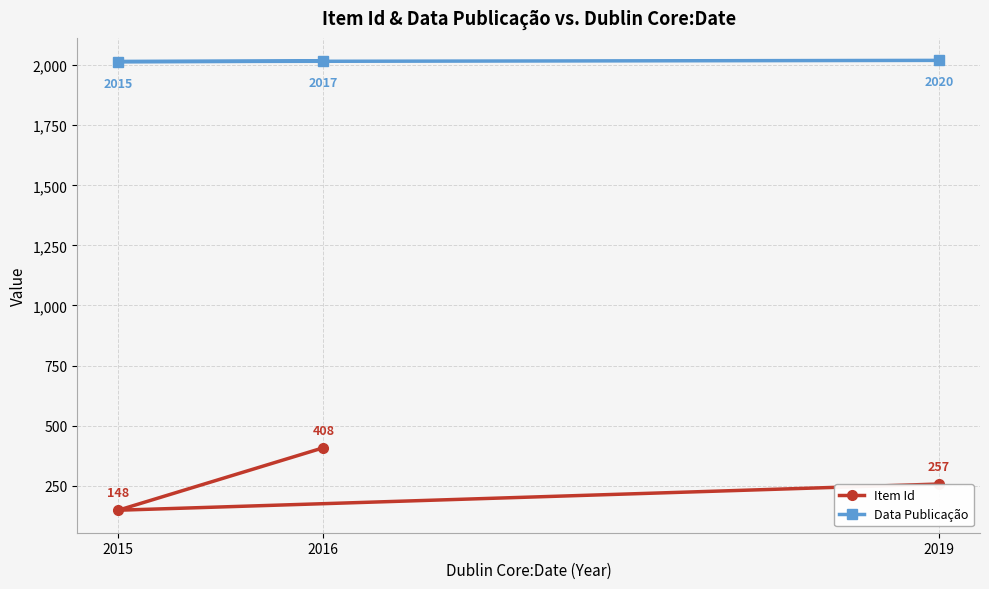

List the series in order of their overall mean, lowest first.

Item Id, Data Publicação